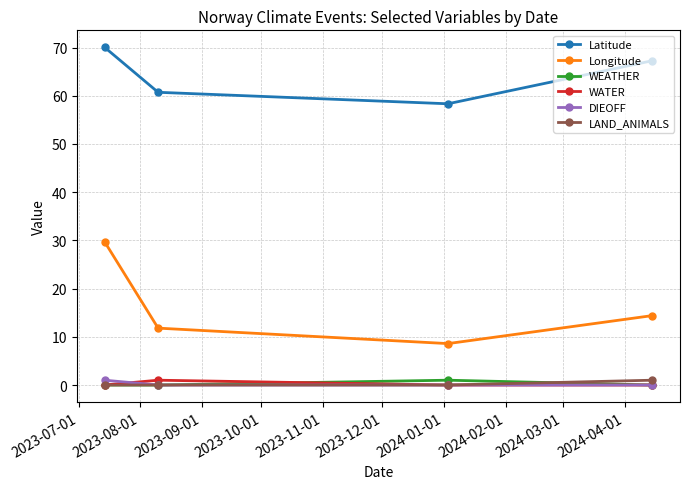

Which series has the largest range (max minus min)?

Longitude